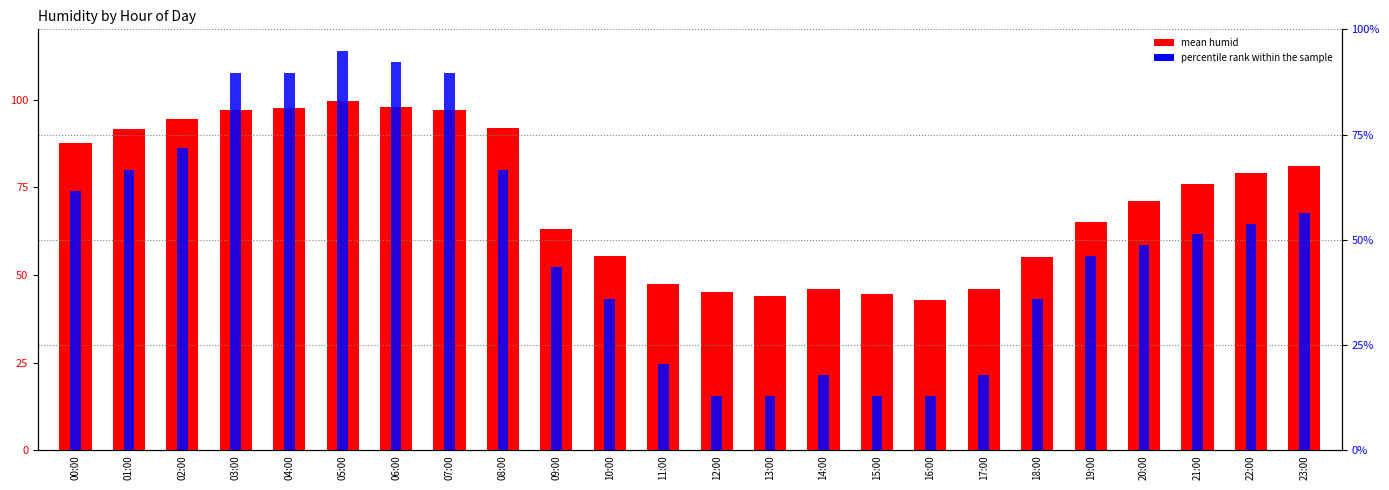

What value does the mean humid series have at 07:00?

97.0